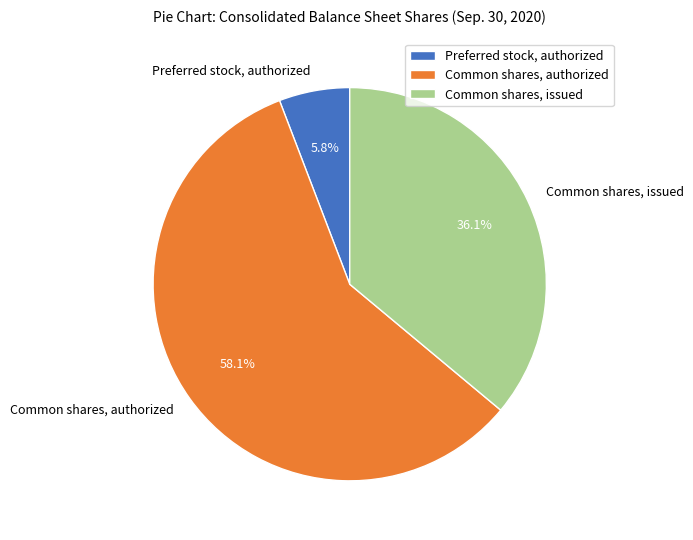

To the nearest percent, what is the difference between the Preferred stock, authorized and Common shares, authorized slice percentages?

52%